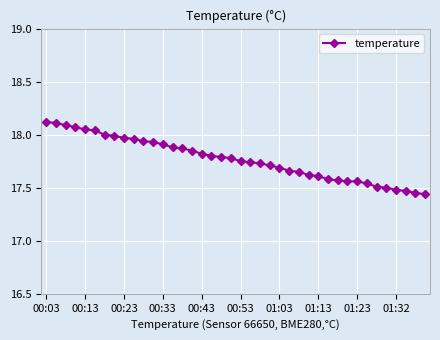

What is the difference between the maximum and minimum values?

0.7